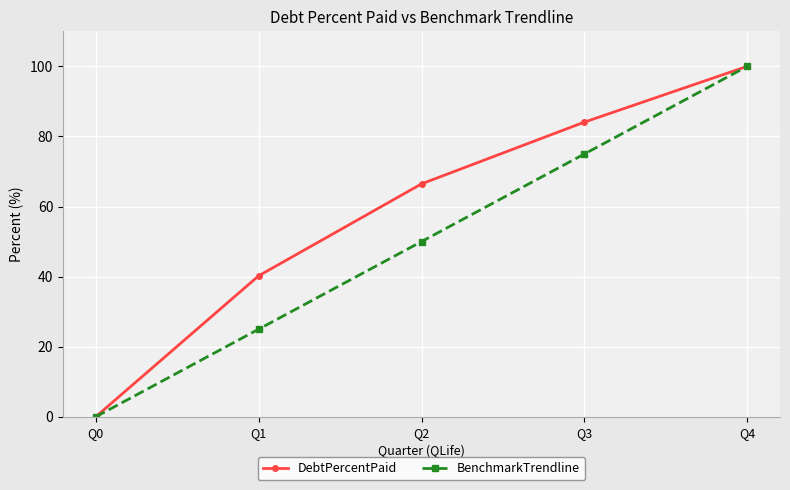

The DebtPercentPaid series shows 100.0 at Q4. True or false?

True